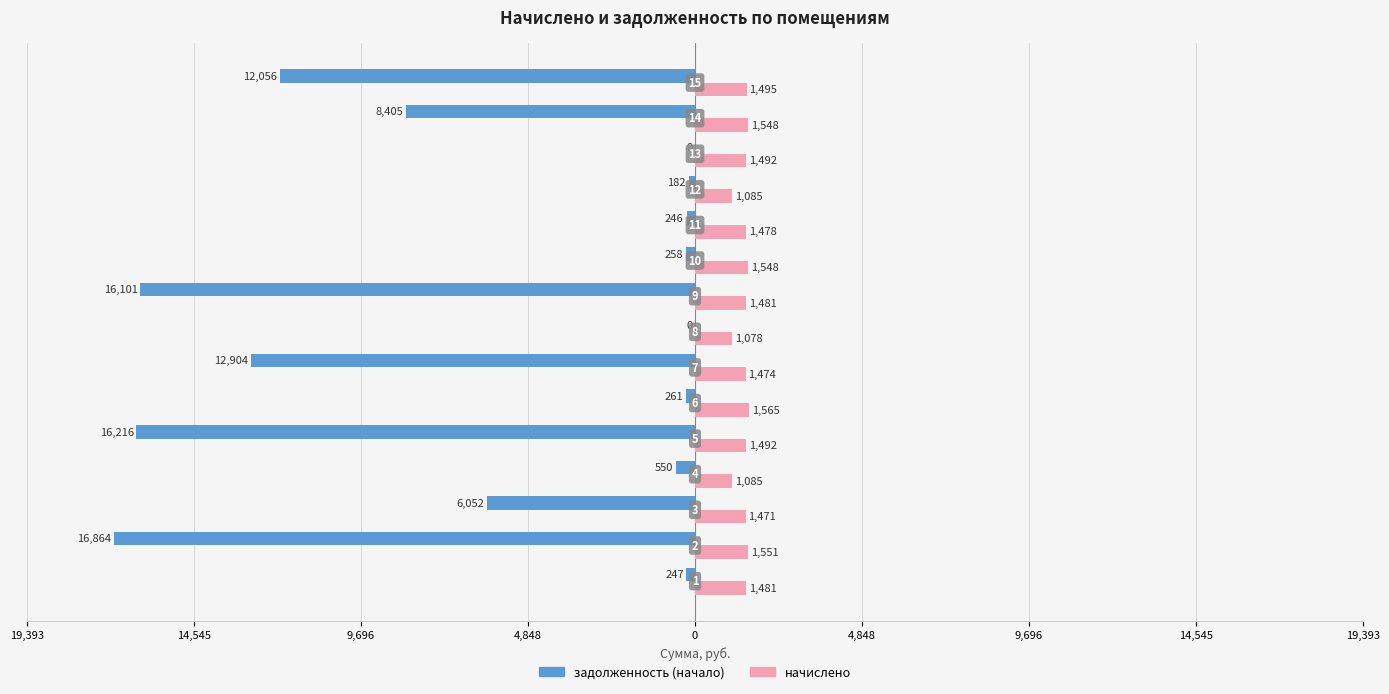

What are all the series names shown in the legend?

задолженность (начало), начислено